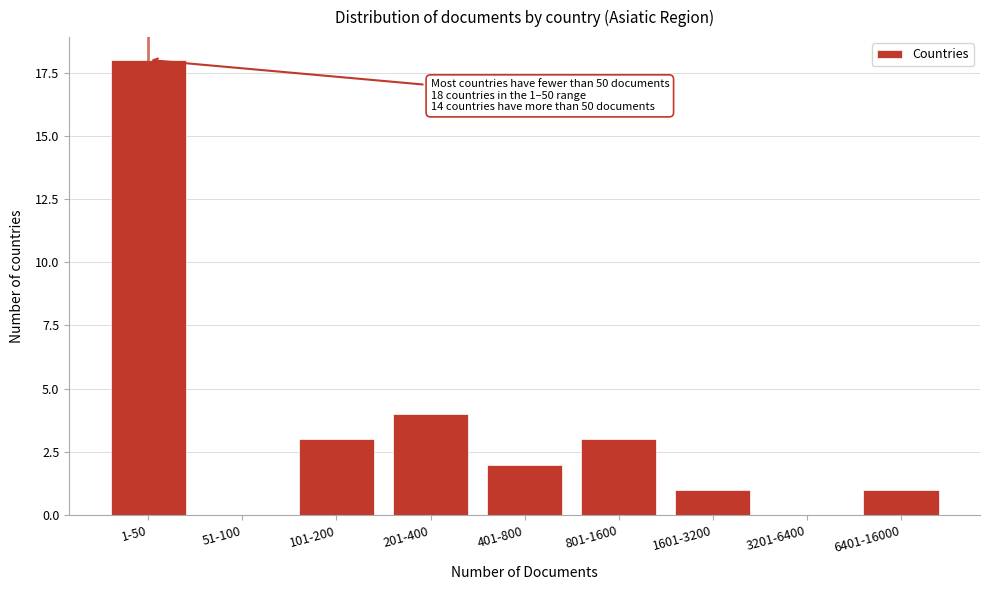

Reading left to right, list all the values displayed in this chart.

1-50=18	51-100=0	101-200=3	201-400=4	401-800=2	801-1600=3	1601-3200=1	3201-6400=0	6401-16000=1